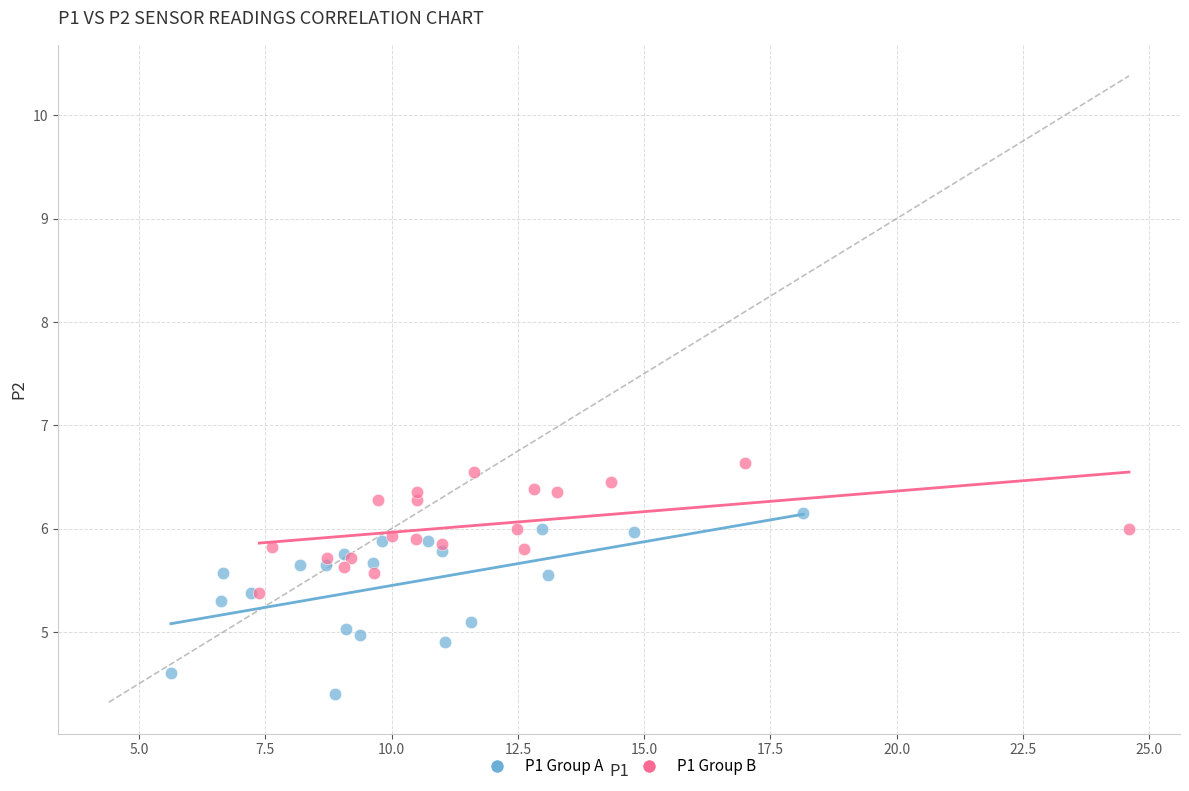

Which series contains the highest Y value?

P1 Group B